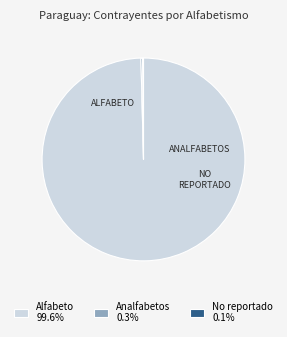

Does any single category account for the majority?

Yes